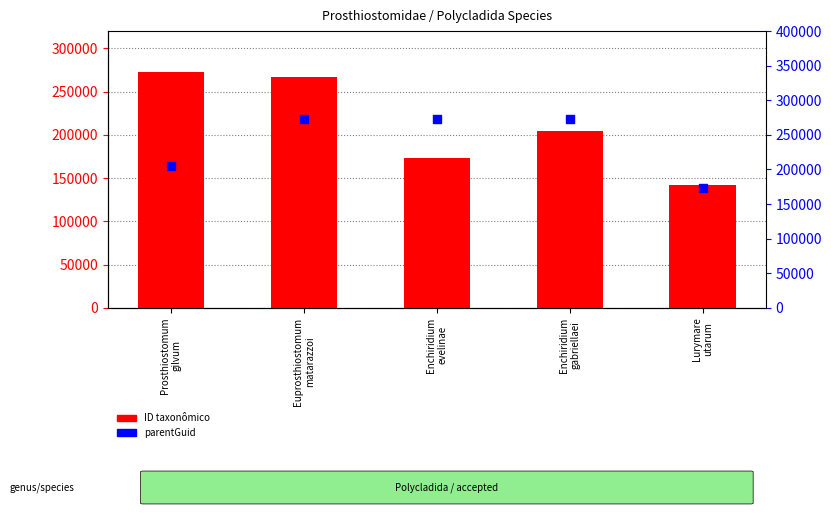

Is the value of parentGuid at Enchiridium
gabriellaei greater than the value of ID taxonômico at Euprosthiostomum
matarazzoi?

Yes